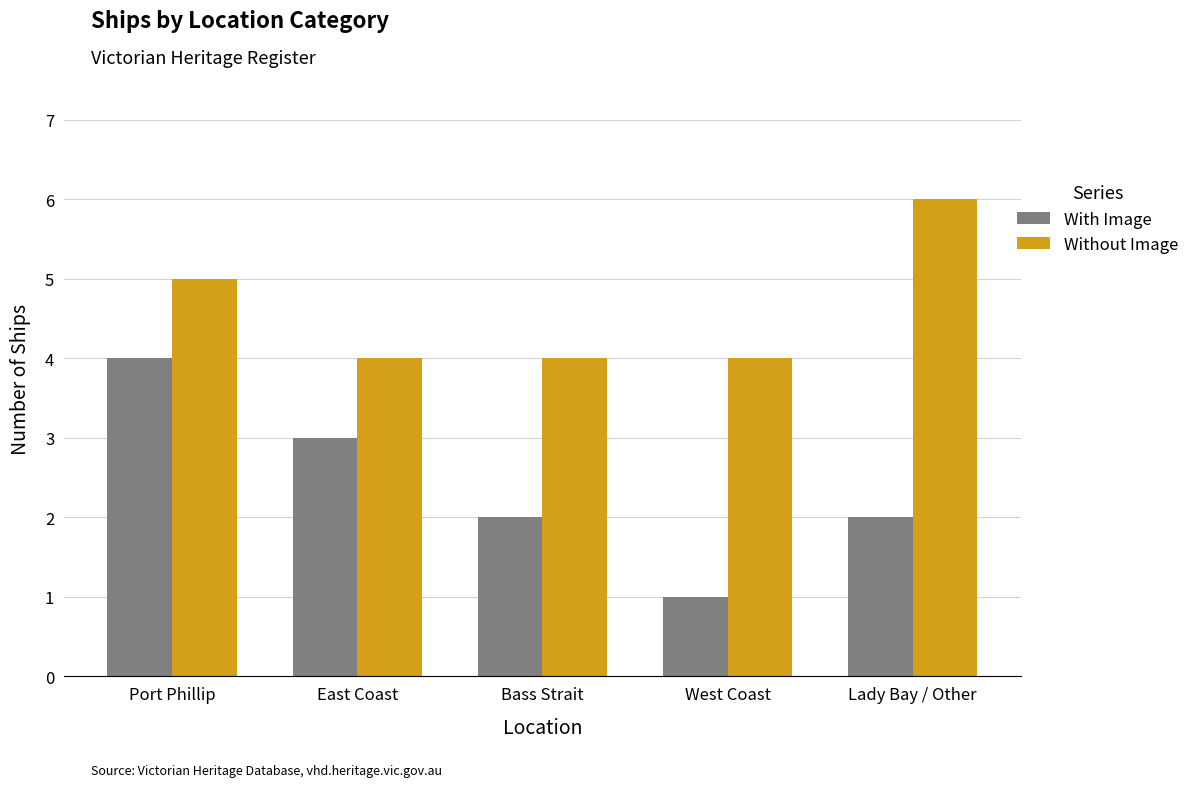

Reading left to right, extract all data points from this chart.

With Image: 4	3	2	1	2
Without Image: 5	4	4	4	6